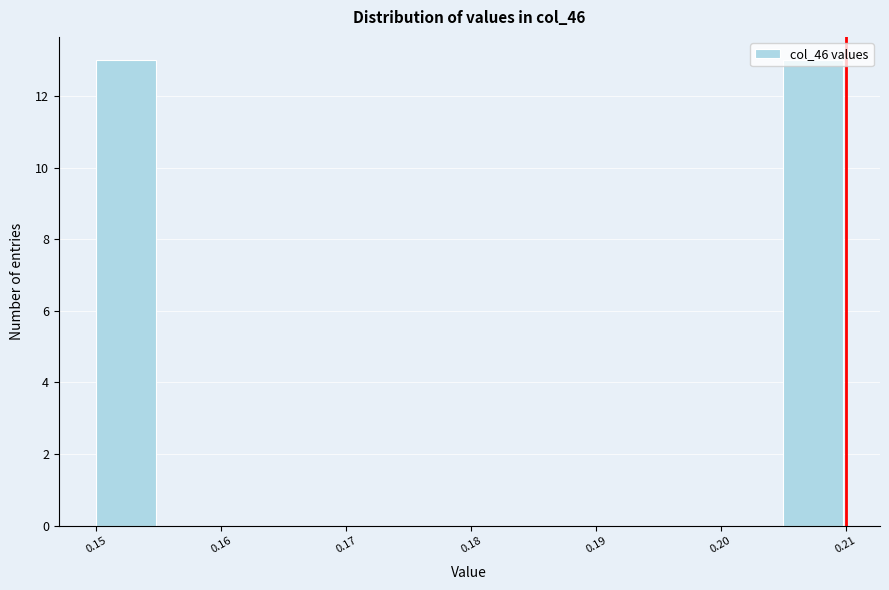

Reading left to right, list every bar in this chart as the range it spans on the x-axis followed by its height. The values are not printed on the chart, so give them approximately, as read against the axis.

0.150 to 0.155: 13
0.155 to 0.160: 0
0.160 to 0.165: 0
0.165 to 0.170: 0
0.170 to 0.175: 0
0.175 to 0.180: 0
0.180 to 0.185: 0
0.185 to 0.190: 0
0.190 to 0.195: 0
0.195 to 0.200: 0
0.200 to 0.205: 0
0.205 to 0.210: 13